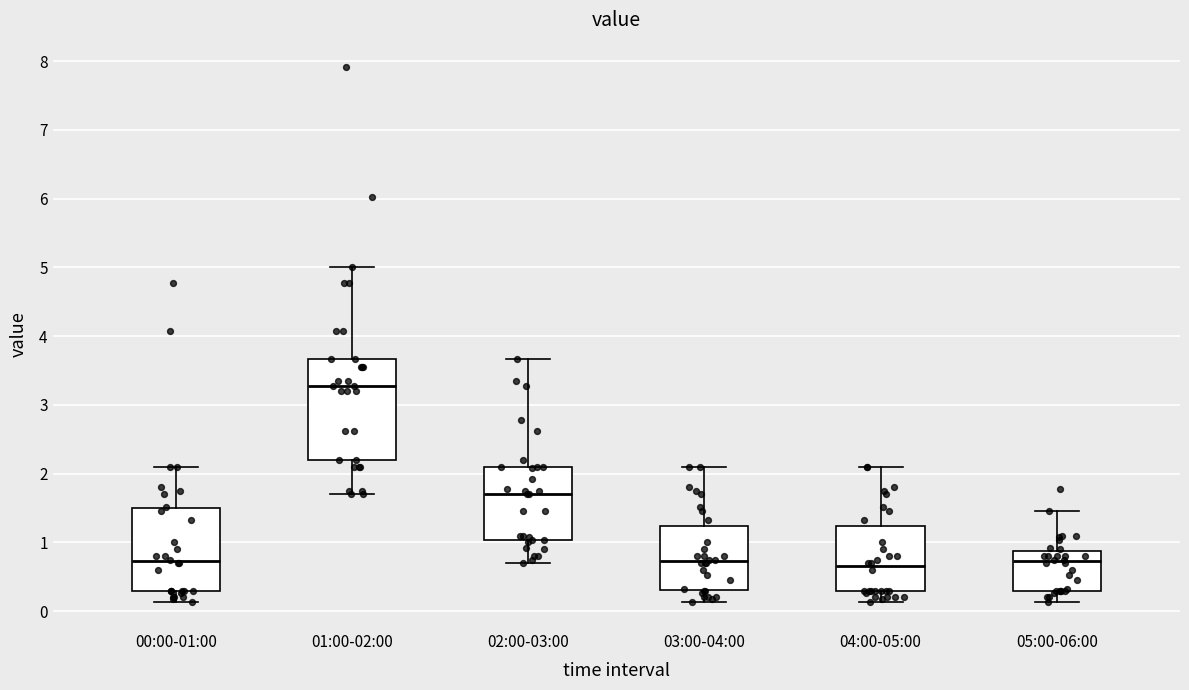

Where does the upper whisker of the box for 00:00-01:00 end on the y-axis? The values are not printed on the chart, so give them approximately, as read against the axis.

2.1